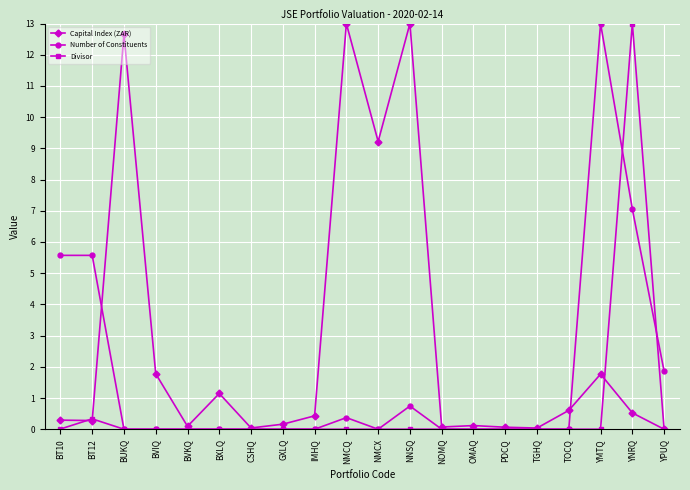

The value of Number of Constituents at OMAQ is -7.2. True or false?

False